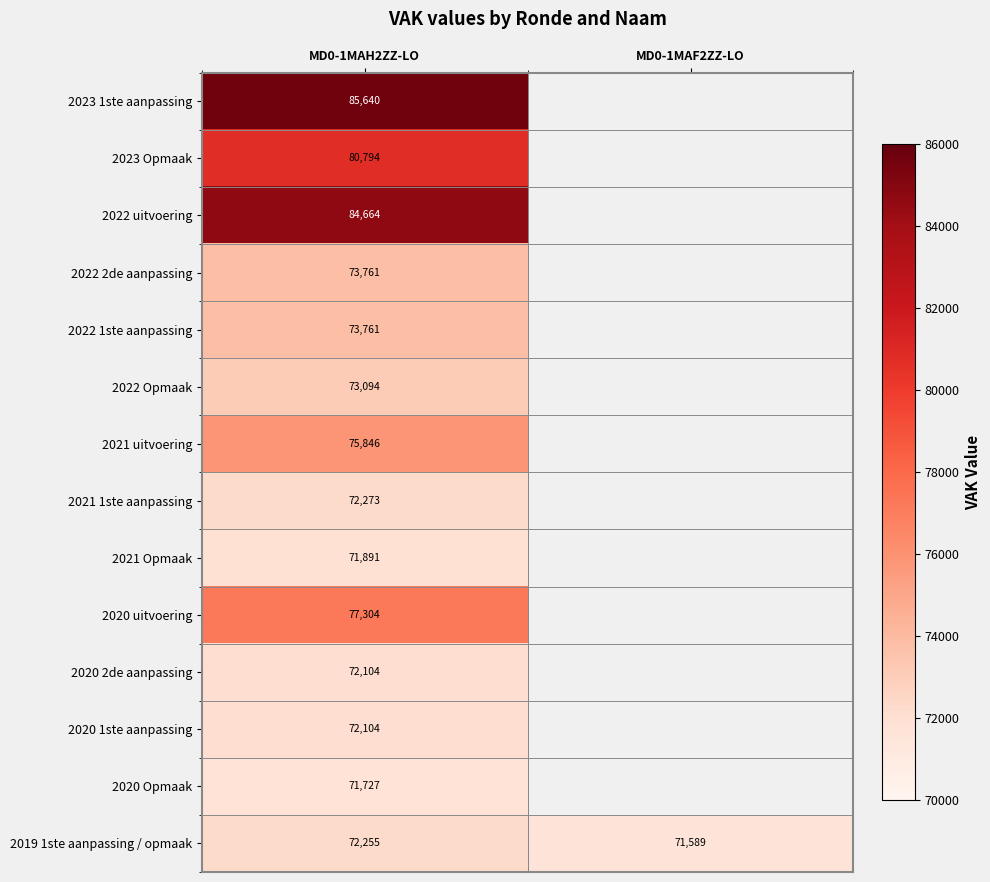

What is the total value across all series at MD0-1MAH2ZZ-LO?

1057218